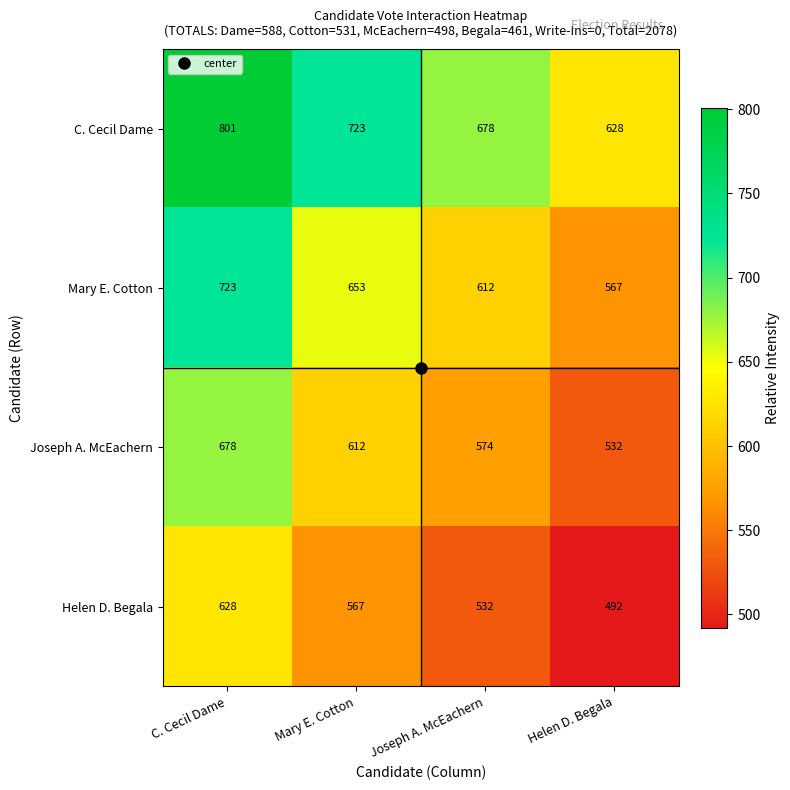

The Mary E. Cotton series shows 653 at Mary E. Cotton. True or false?

True